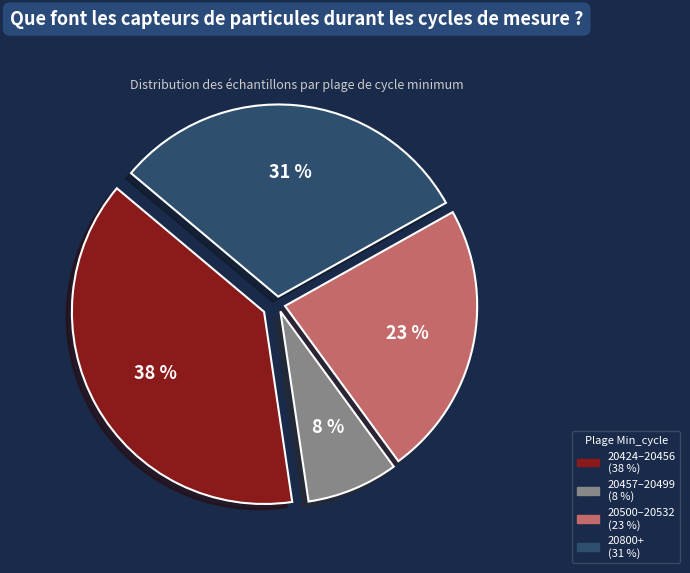

Is there any slice that represents more than half of the pie?

No